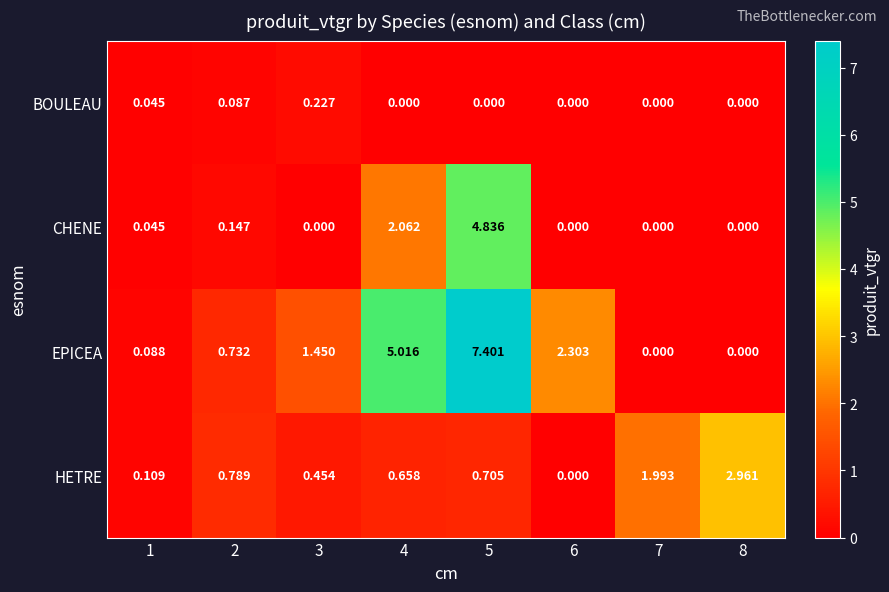

How many distinct data groups are displayed?

4